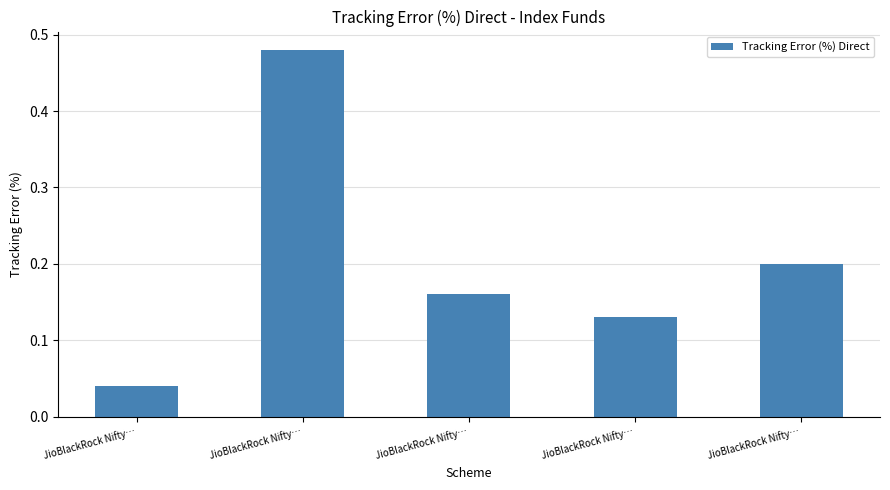

Are the bars horizontal?

No